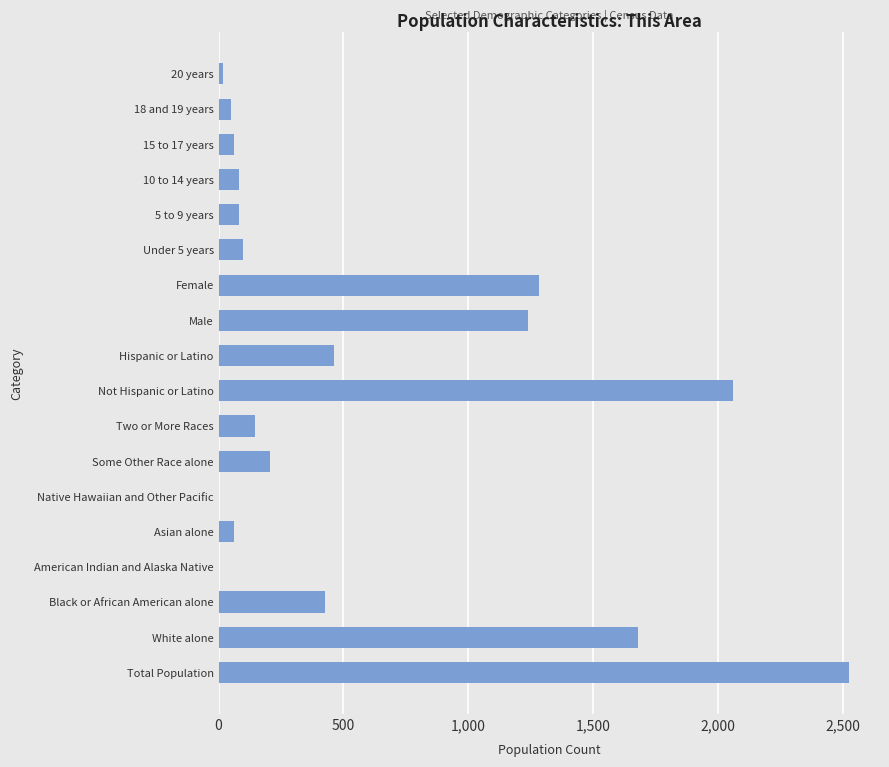

The chart shows a value of 2161 at Male. True or false?

False